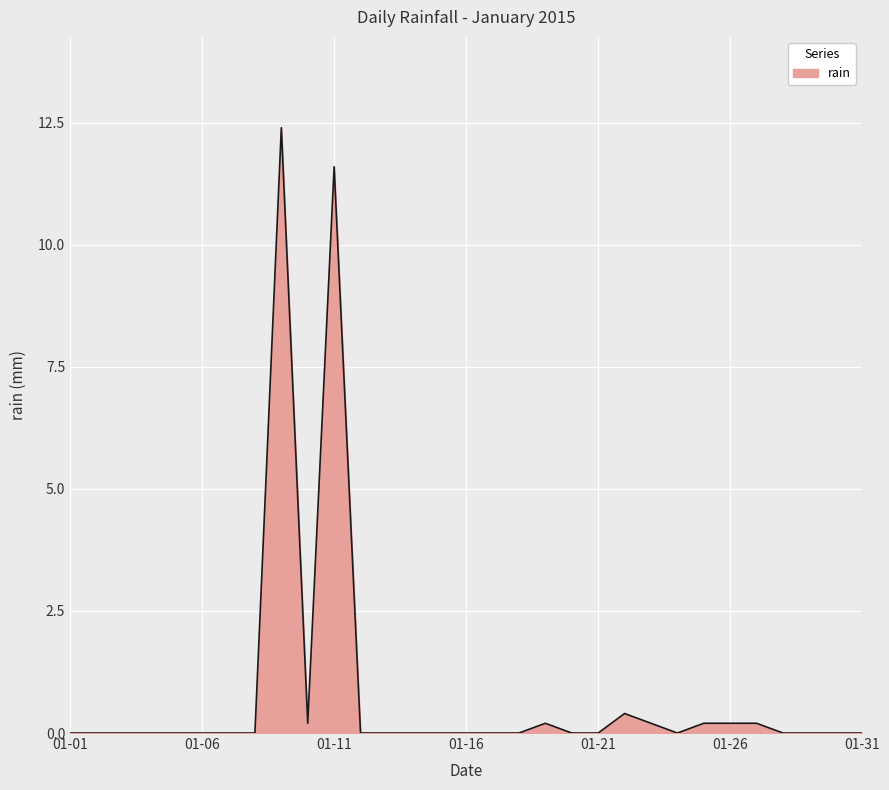

What is the difference between the maximum and minimum values?

12.4